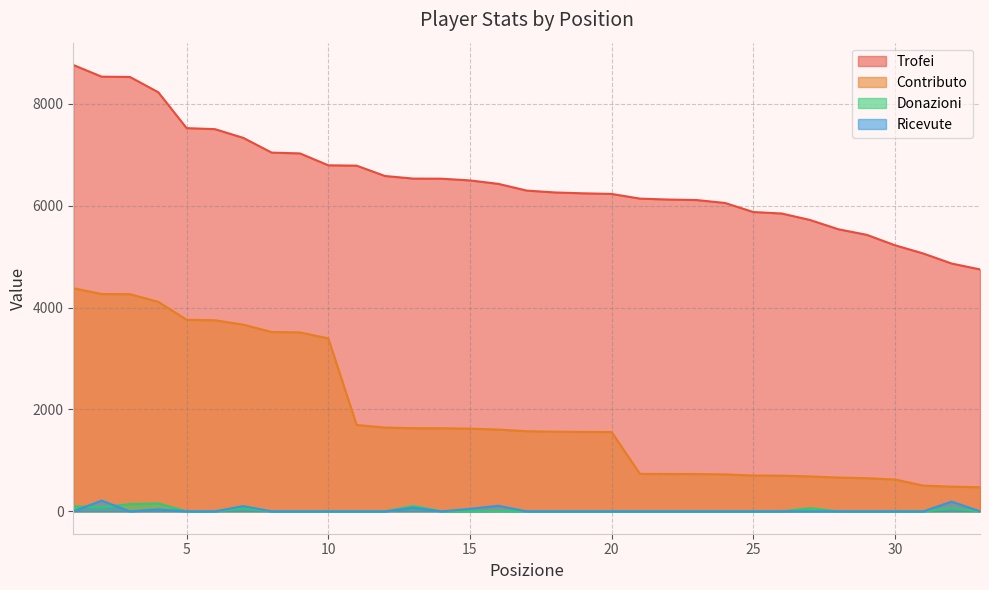

Is it true that Ricevute equals 0 at 22?

True